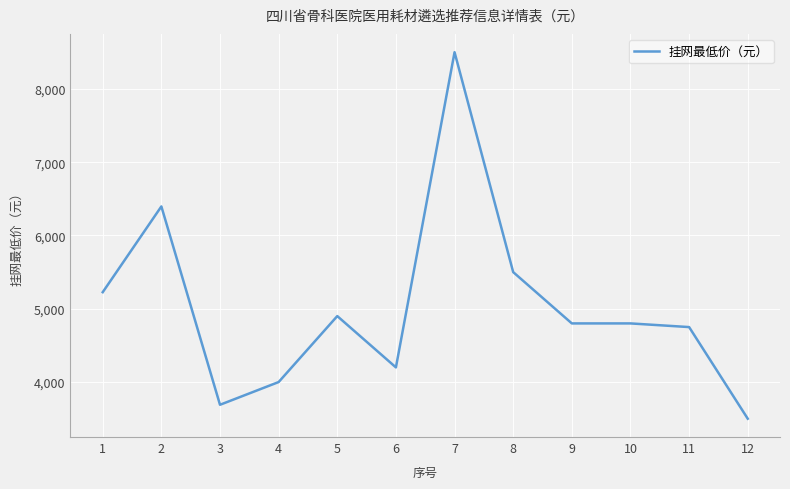

True or false: the data has more than 2 interior local peaks.

True